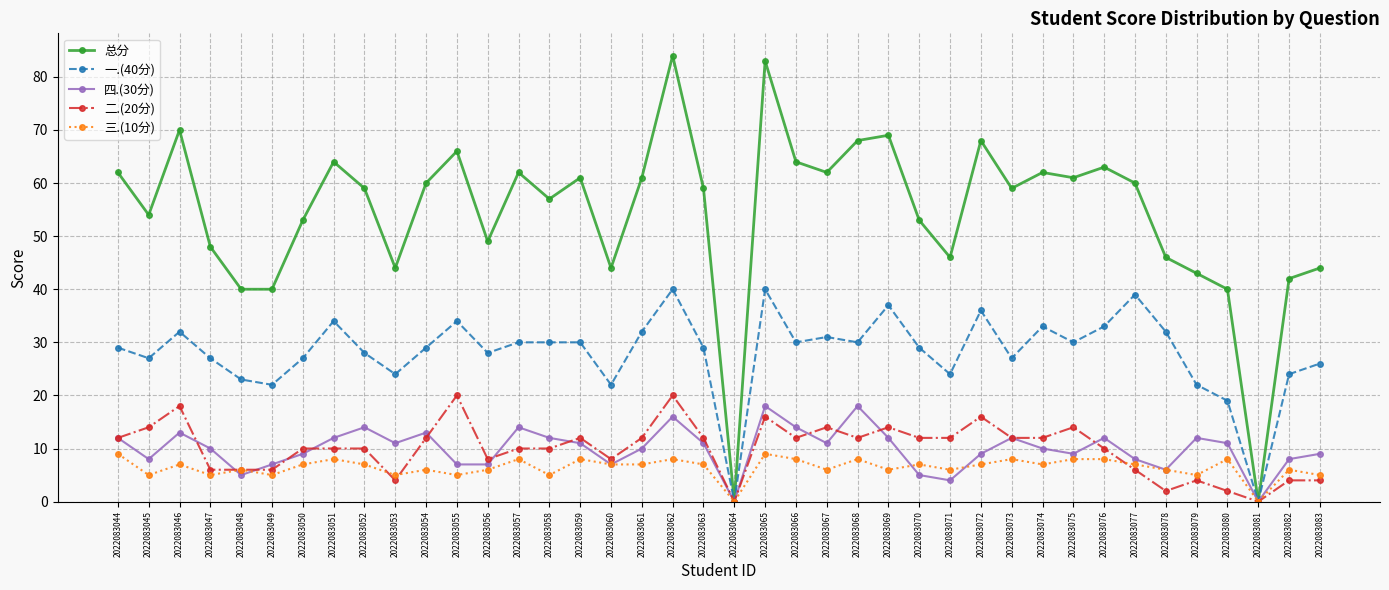

What is the difference between the highest and lowest values at 2022083066?

56